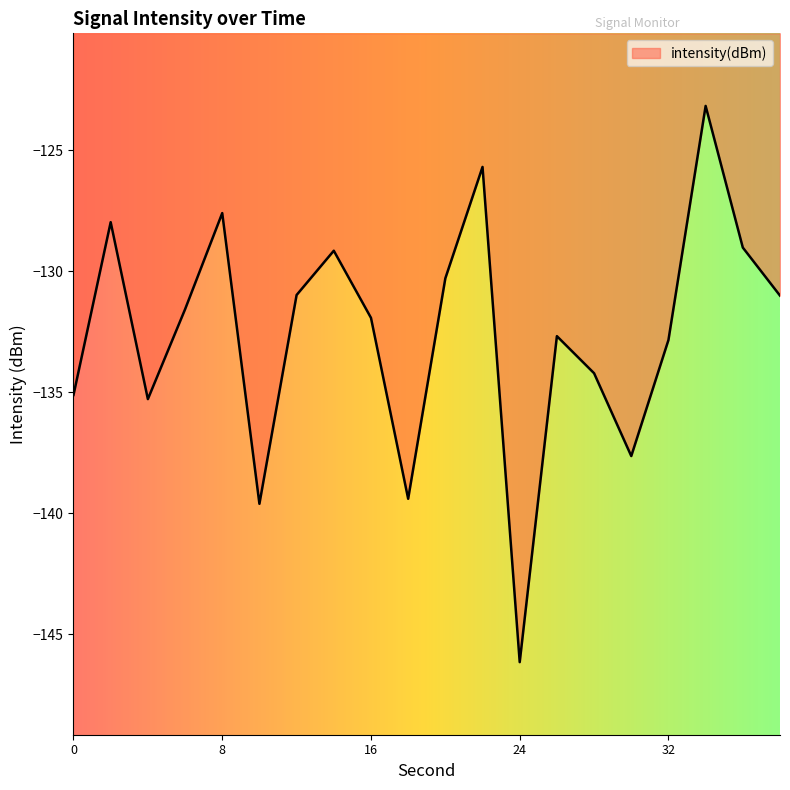

What is the minimum value shown in the chart?

-146.2